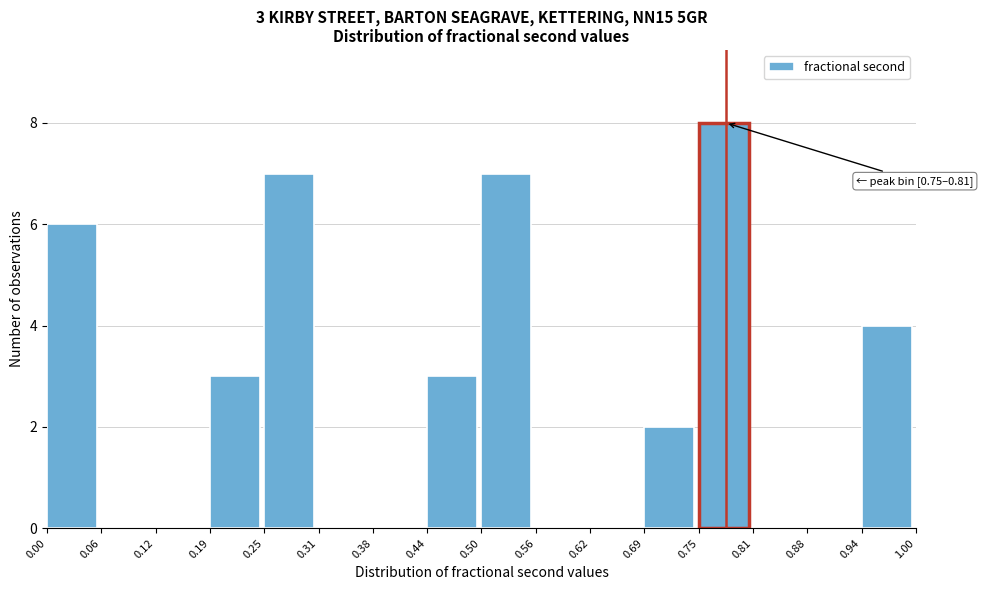

Which range on the x-axis has the tallest bar?

0.75 to 0.81